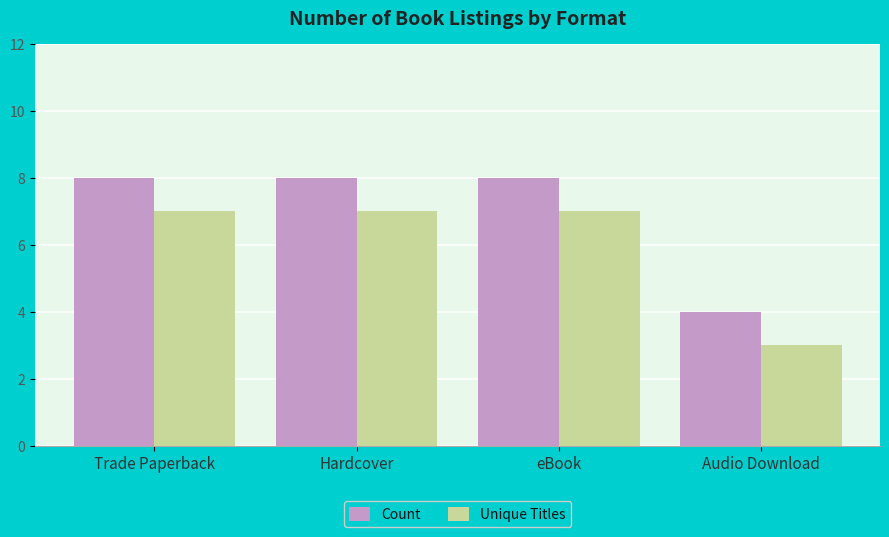

Is it true that Unique Titles equals 12 at eBook?

False